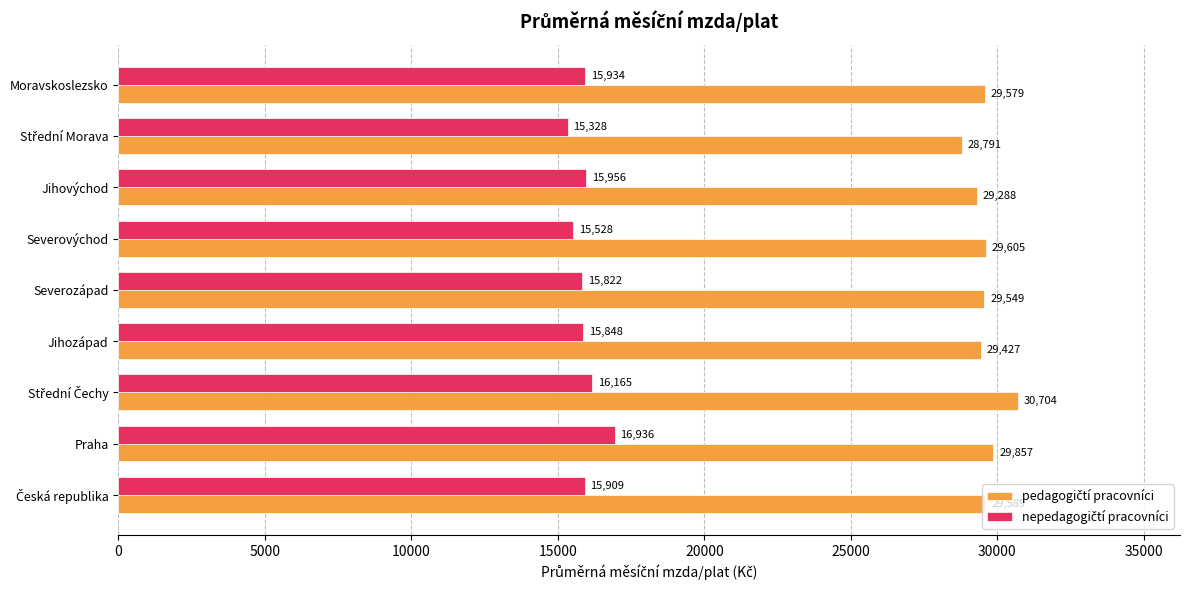

What is the minimum value shown in the chart?

15328.0